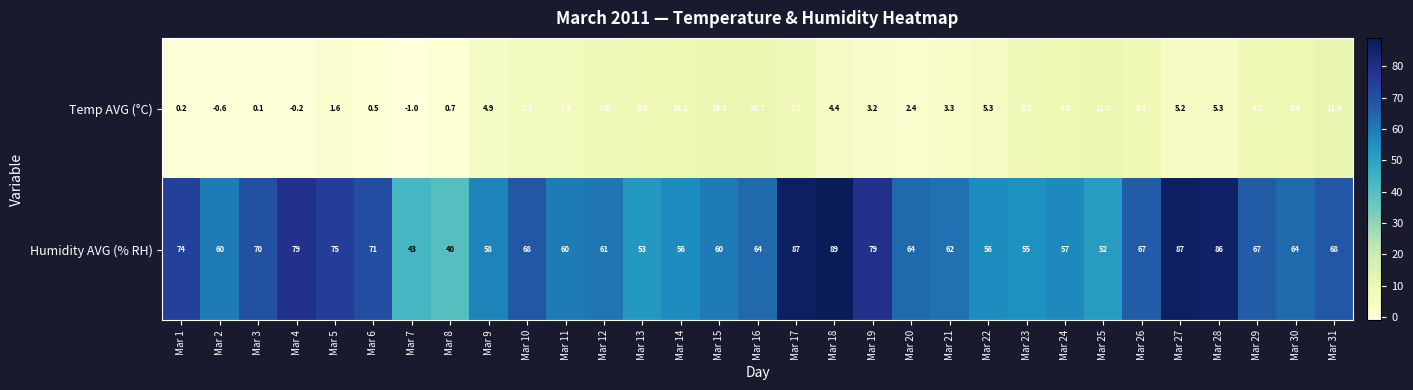

List the series in order of their overall mean, lowest first.

Temp AVG (°C), Humidity AVG (% RH)